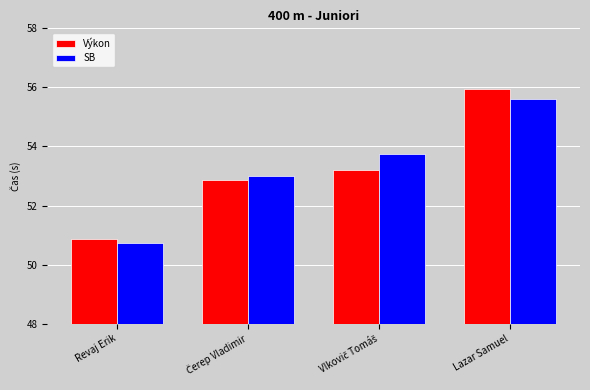

How many distinct data groups are displayed?

2